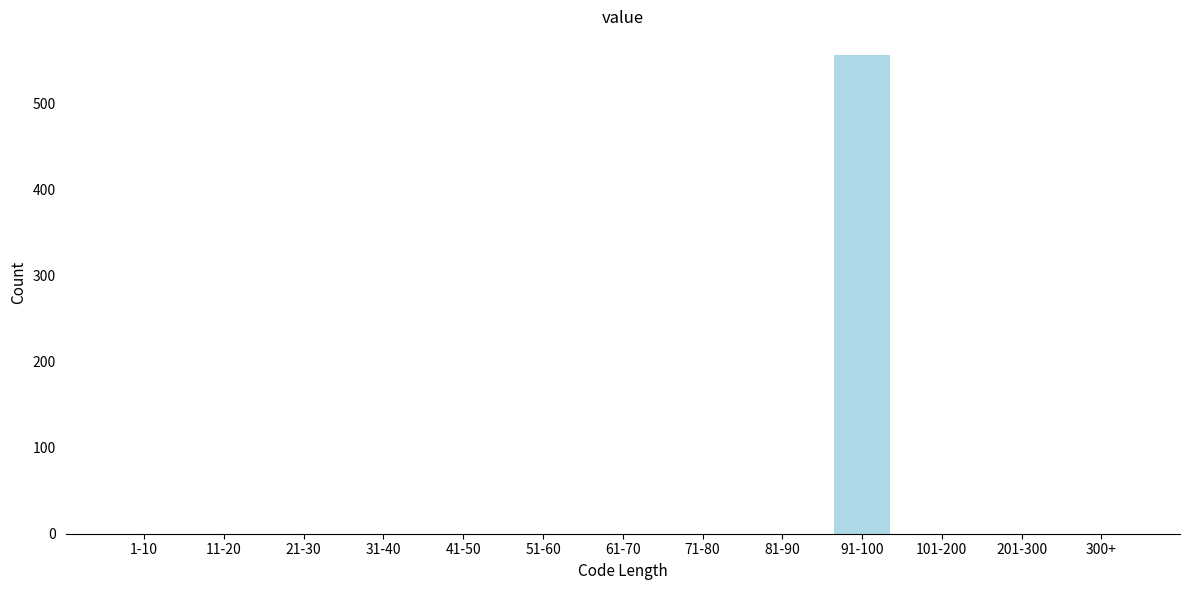

Reading left to right, what are all the values shown in this chart?

1-10=0	11-20=0	21-30=0	31-40=0	41-50=0	51-60=0	61-70=0	71-80=0	81-90=0	91-100=556	101-200=0	201-300=0	300+=0